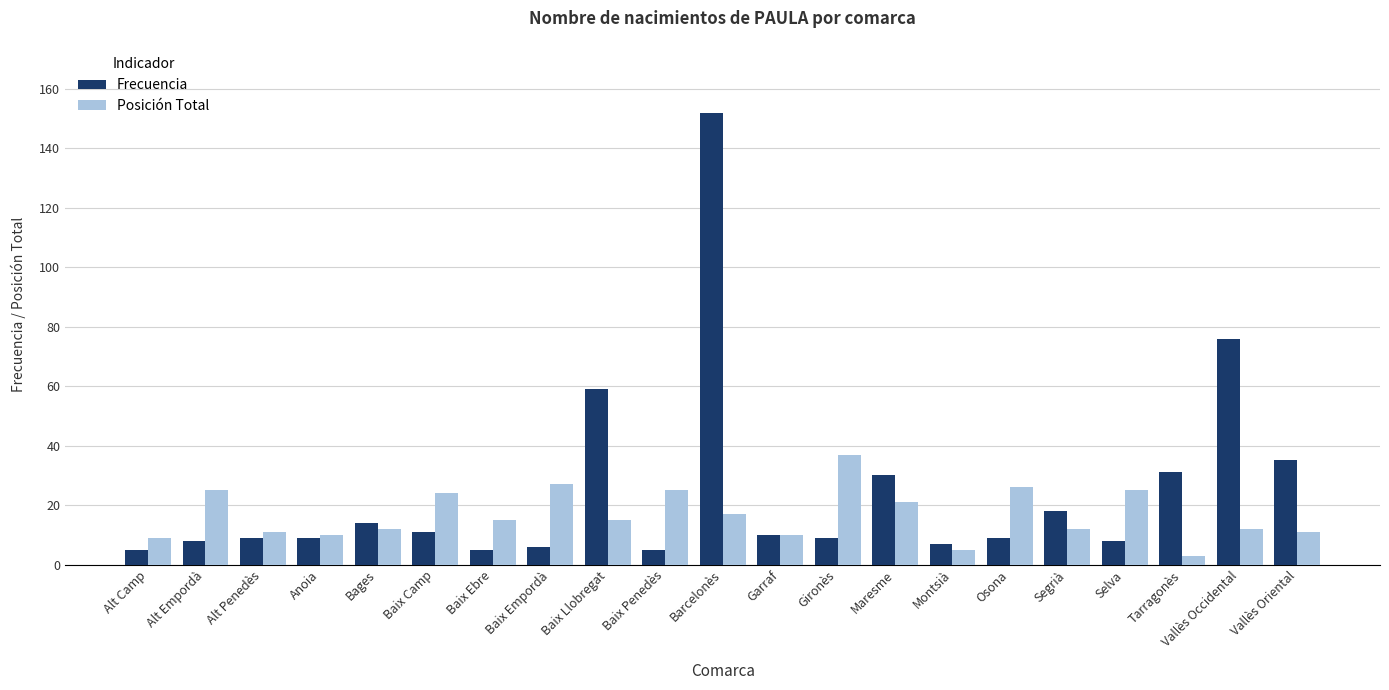

What is the total value across all series at Vallès Oriental?

46